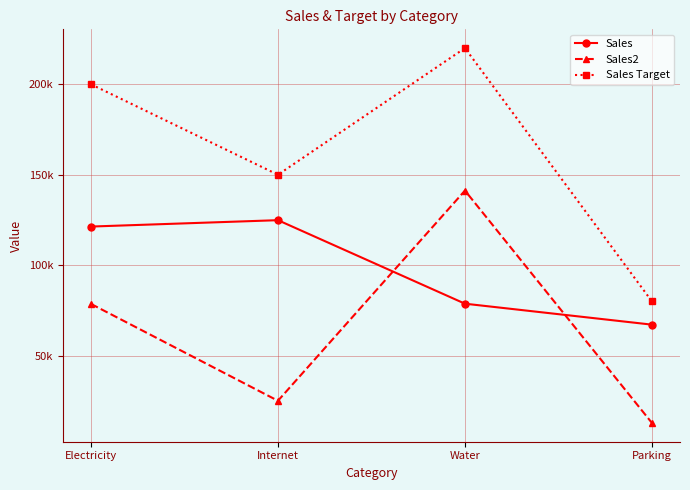

Between Internet and Parking, which series saw the biggest shift?

Sales Target